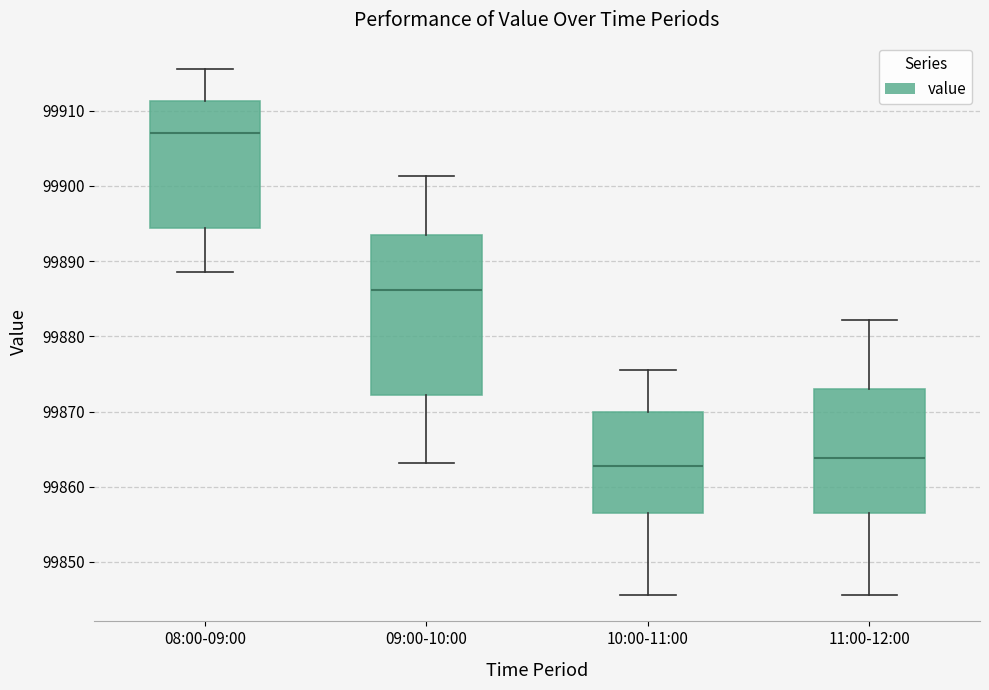

Where is the upper edge of the box for 11:00-12:00 on the y-axis? The values are not printed on the chart, so give them approximately, as read against the axis.

99873